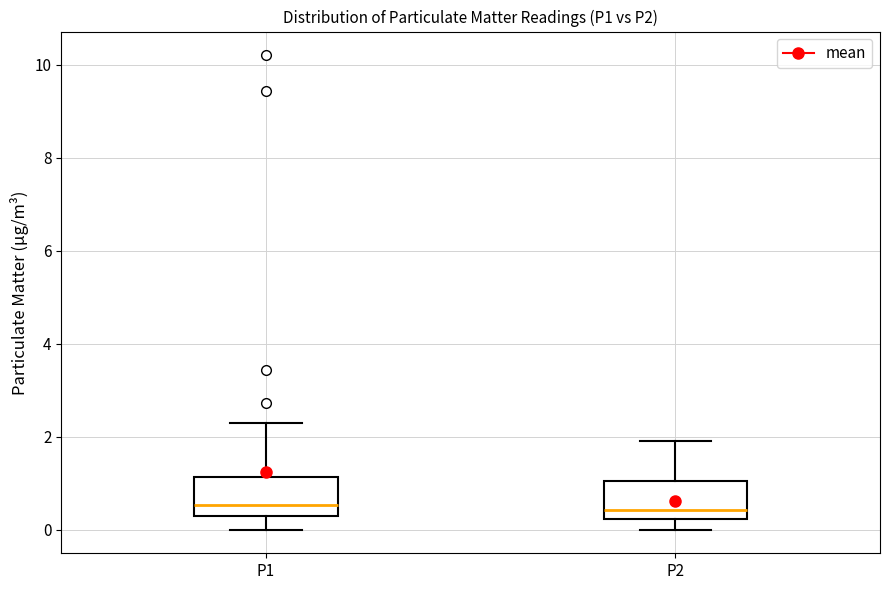

Reading left to right, read every box against the y-axis: the position of its median line, the range the box covers, and the ends of its whiskers. The values are not printed on the chart, so give them approximately, as read against the axis.

P1: median 0.6, box 0.2 to 1.2, whiskers 0.0 to 2.4
P2: median 0.4, box 0.2 to 1.0, whiskers 0.0 to 2.0